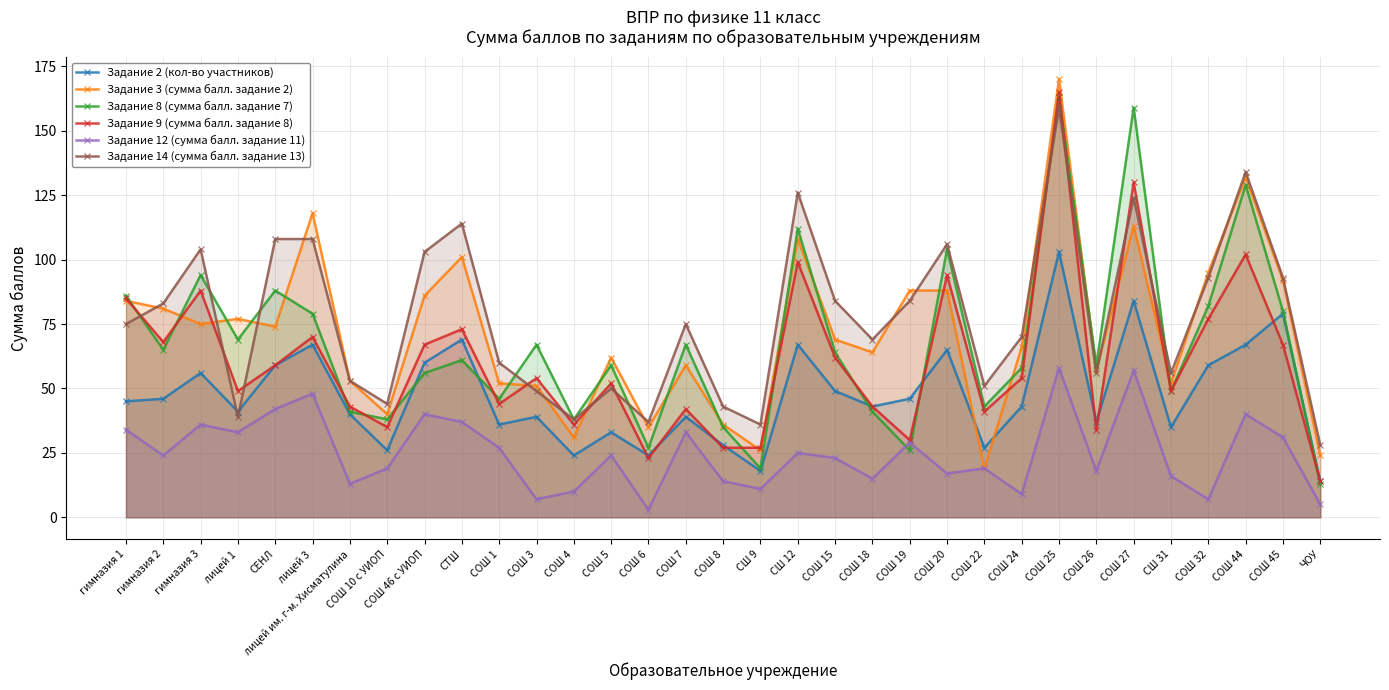

Is it true that Задание 14 (сумма балл. задание 13) equals 19 at гимназия 2?

False